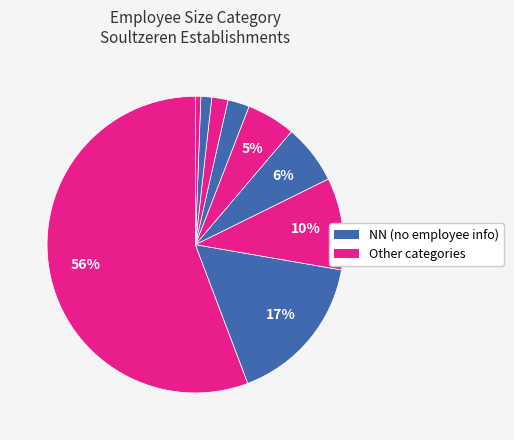

How many slices are in this pie chart?

9